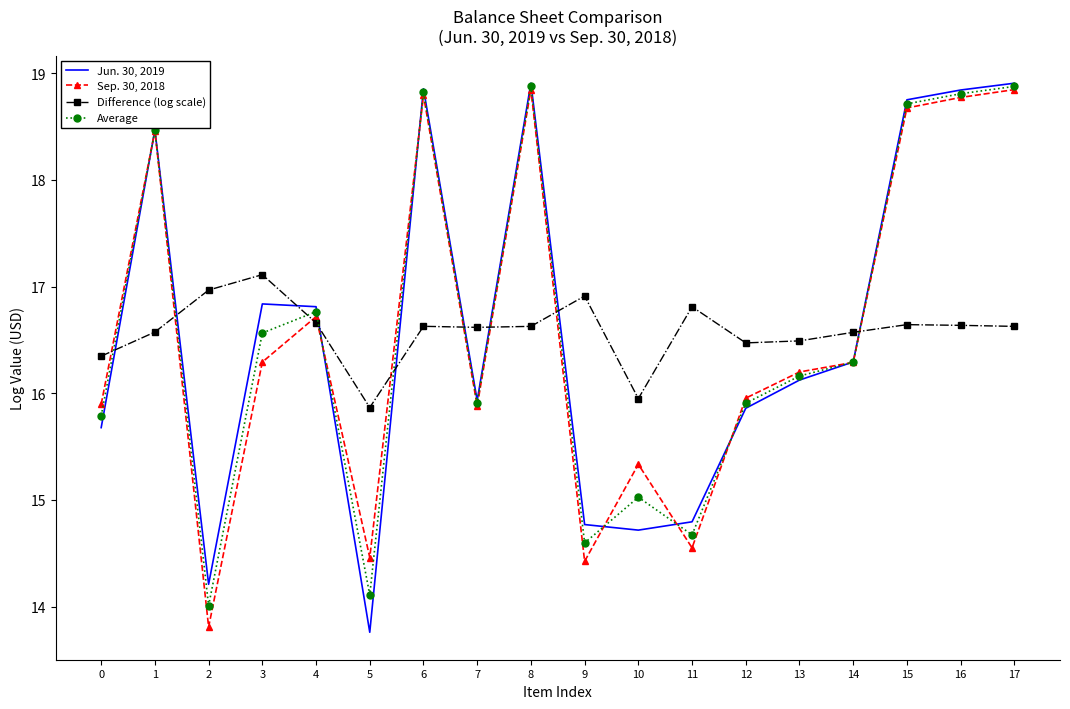

Rank the series by their maximum value, from highest to lowest.

Jun. 30, 2019, Average, Sep. 30, 2018, Difference (log scale)